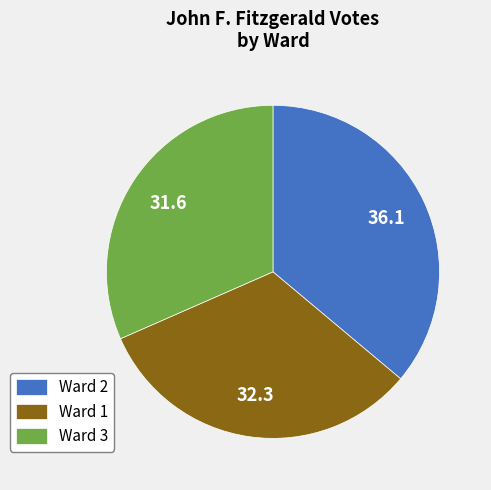

Between Ward 2 and Ward 1, which is larger?

Ward 2